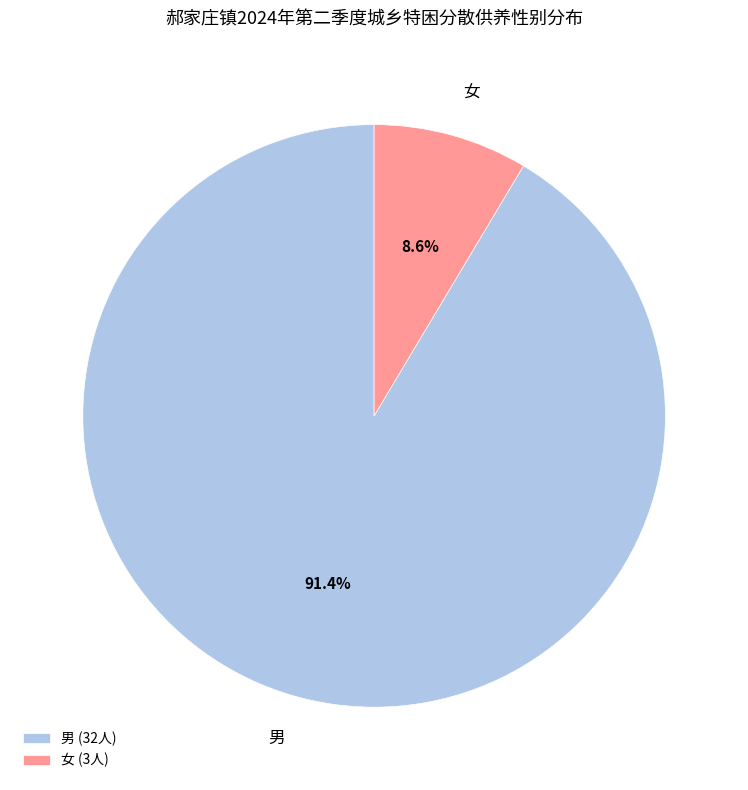

True or false: 女 accounts for 9% of the total.

True